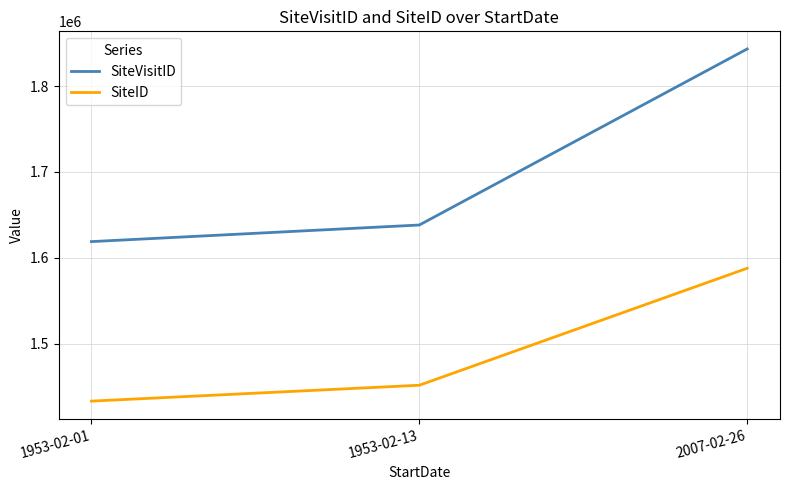

What is the spread (max minus min) of values at 1953-02-13?

186672